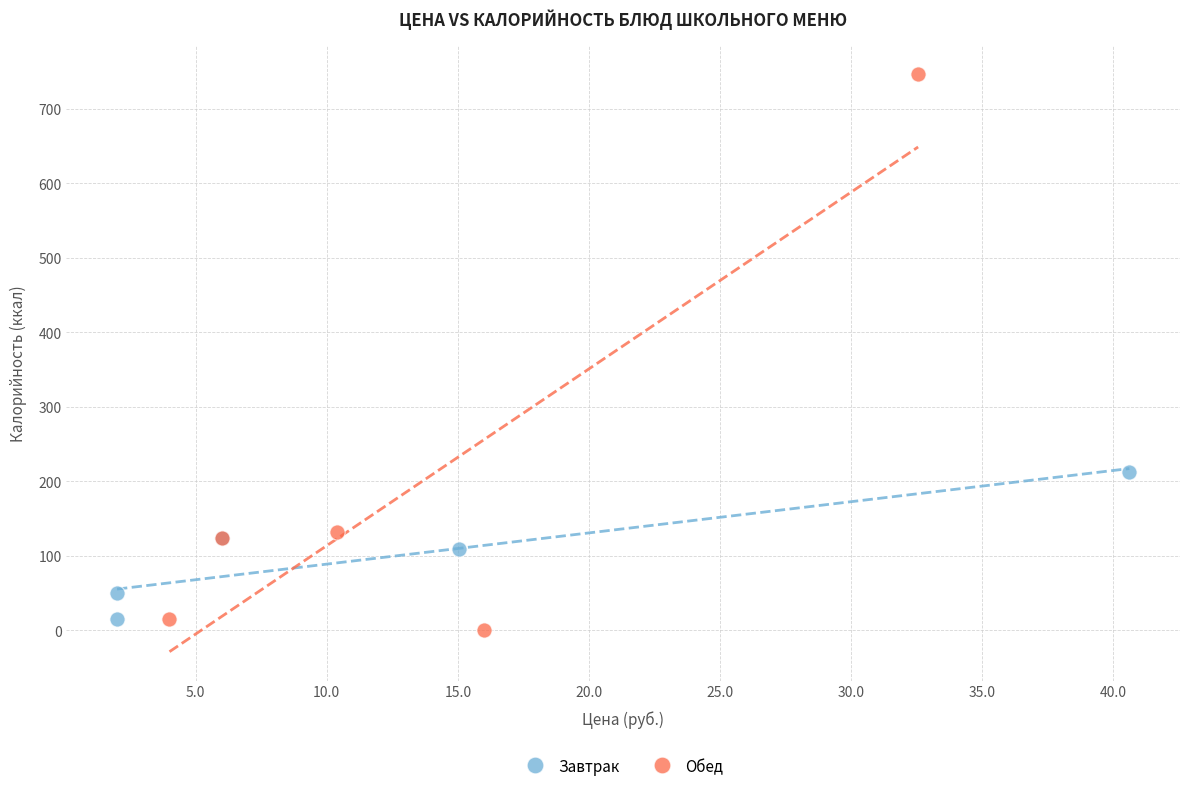

Which series contains the highest Y value?

Обед